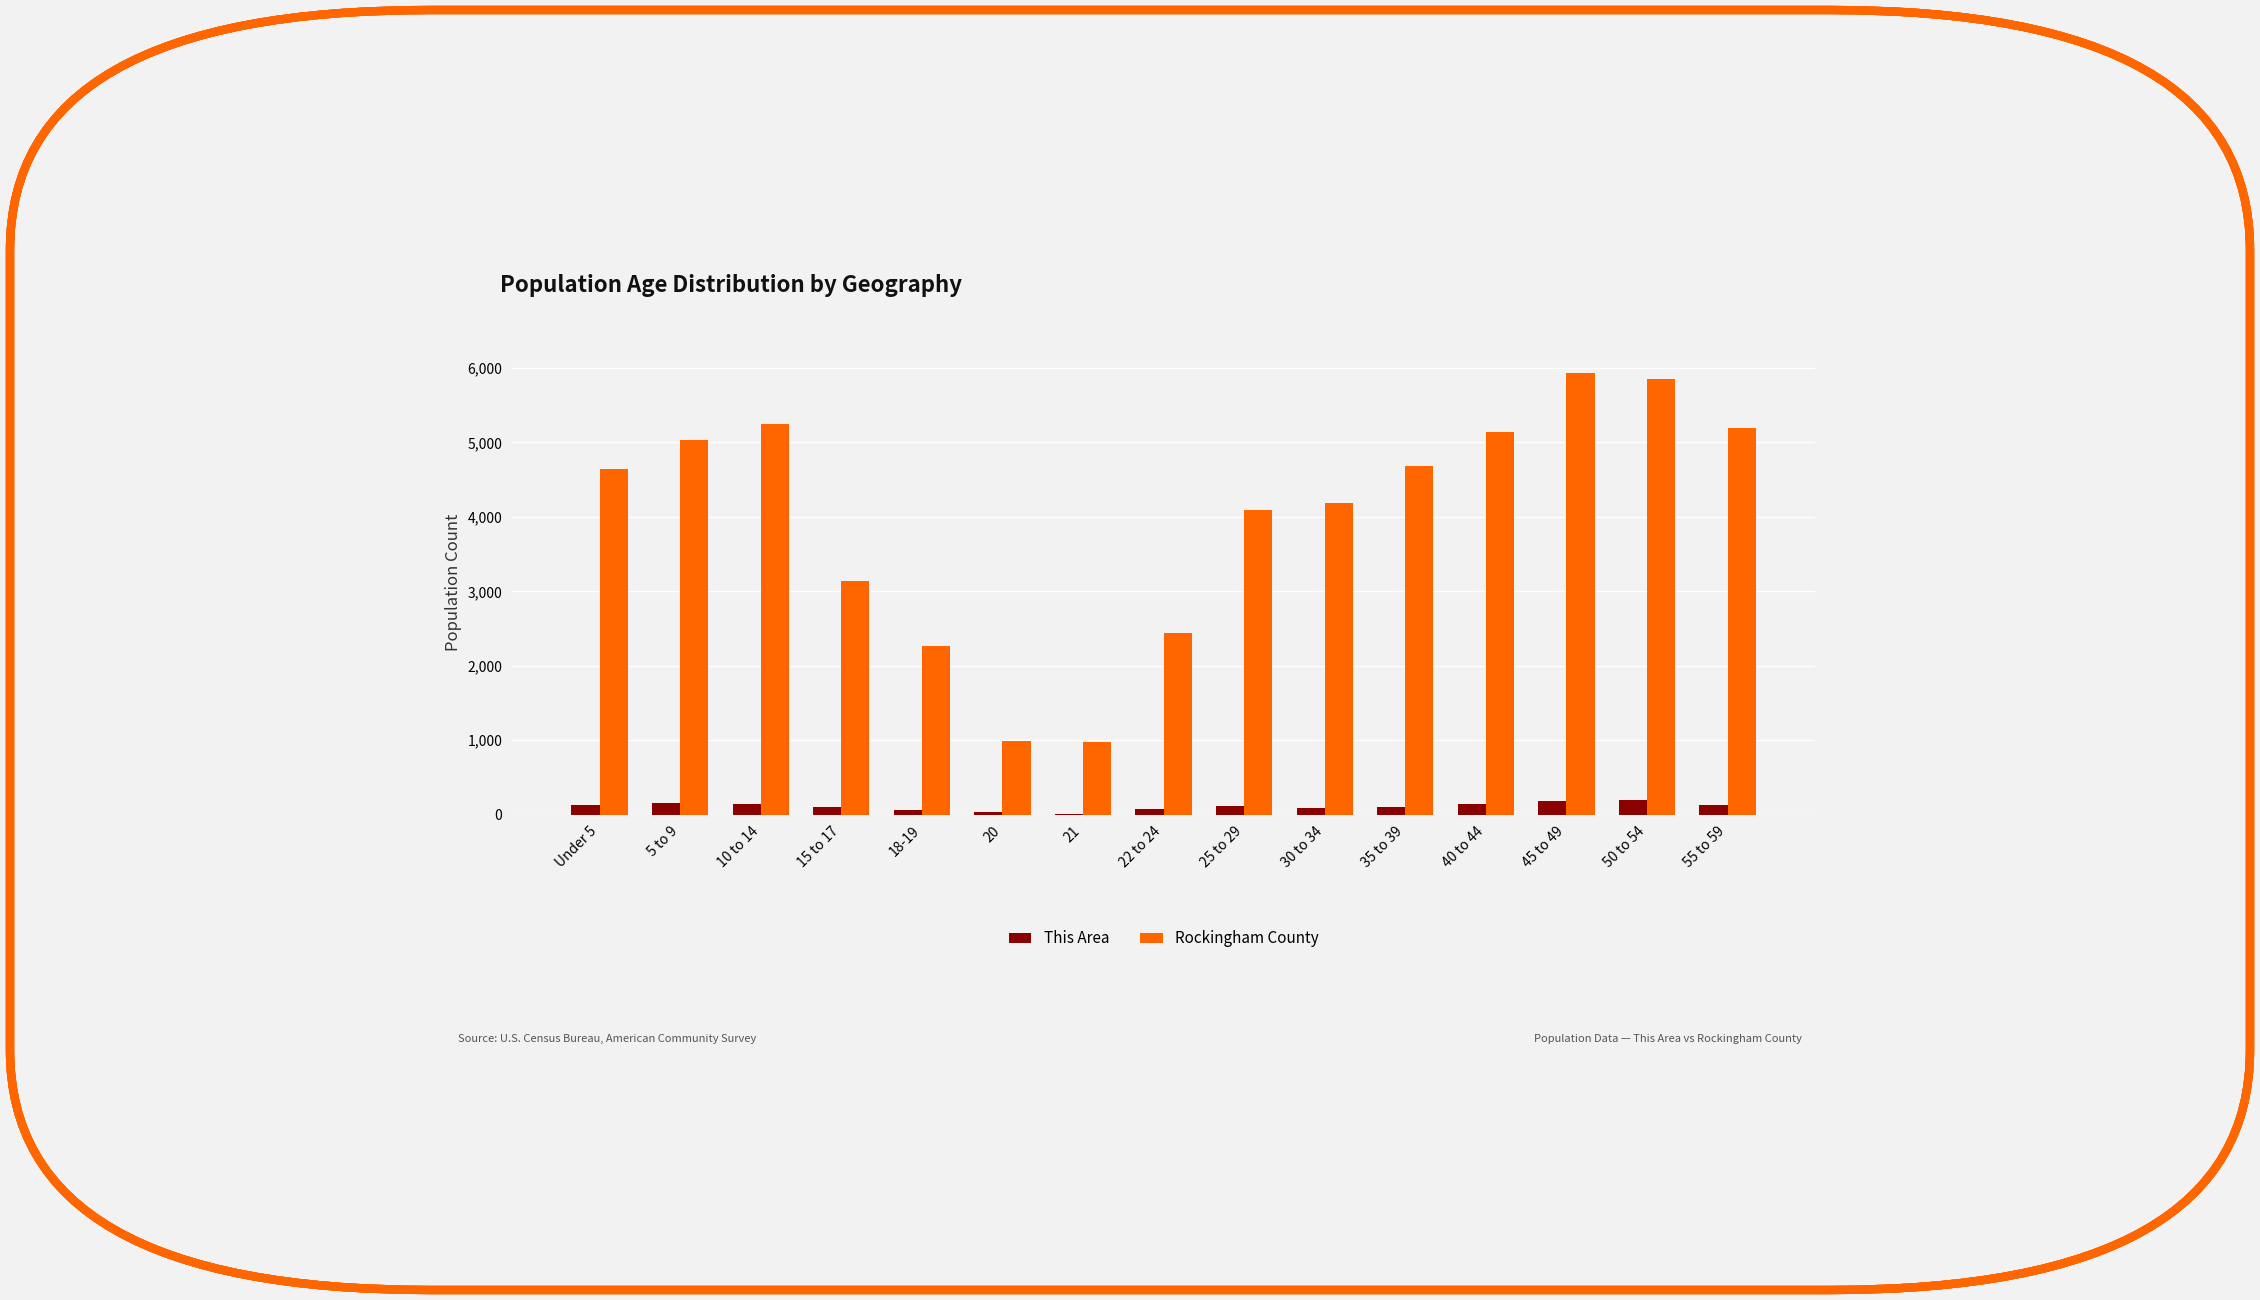

What is the maximum value for Rockingham County?

5932